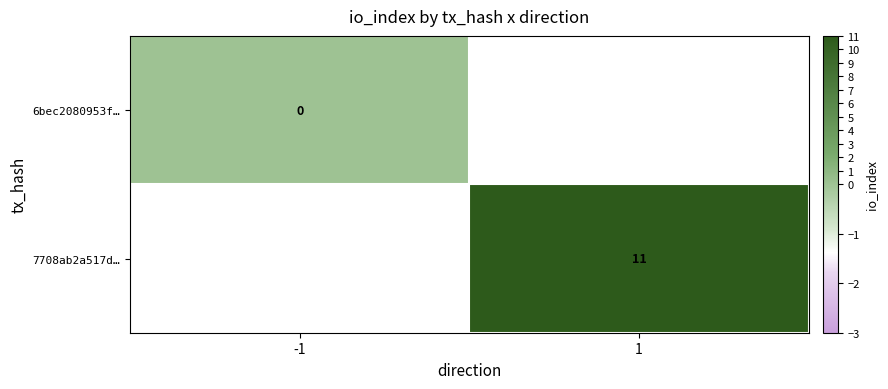

Is it true that 7708ab2a517d… equals 3 at 1?

False